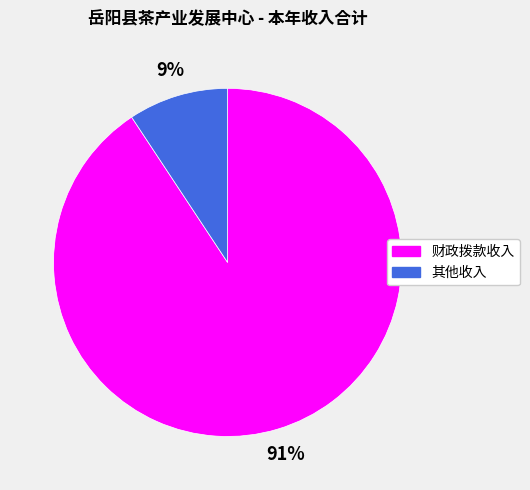

To the nearest percent, what is the combined percentage of 其他收入 and 财政拨款收入?

100%